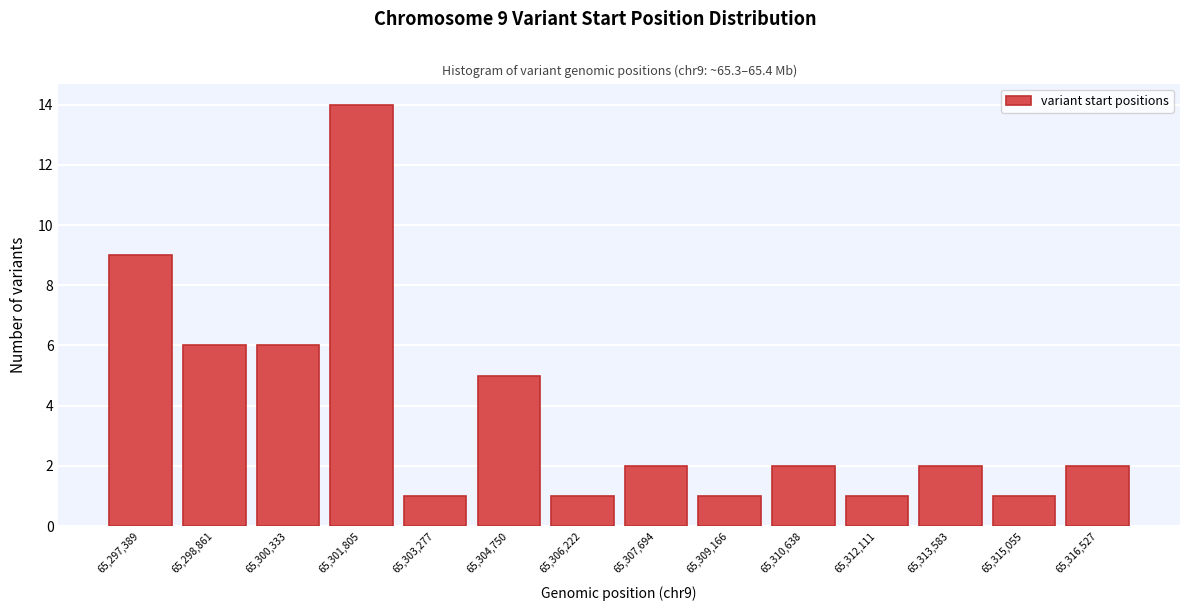

Reading left to right, transcribe all the data shown in this chart.

65,297,389=9	65,298,861=6	65,300,333=6	65,301,805=14	65,303,277=1	65,304,750=5	65,306,222=1	65,307,694=2	65,309,166=1	65,310,638=2	65,312,111=1	65,313,583=2	65,315,055=1	65,316,527=2